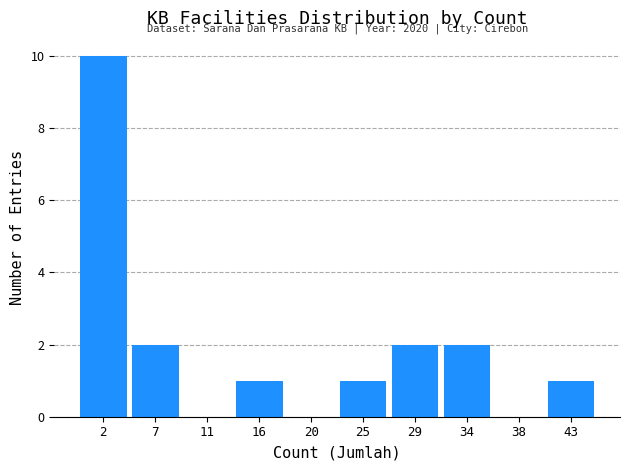

Over which range of the x-axis is the bar tallest?

0.0 to 4.5